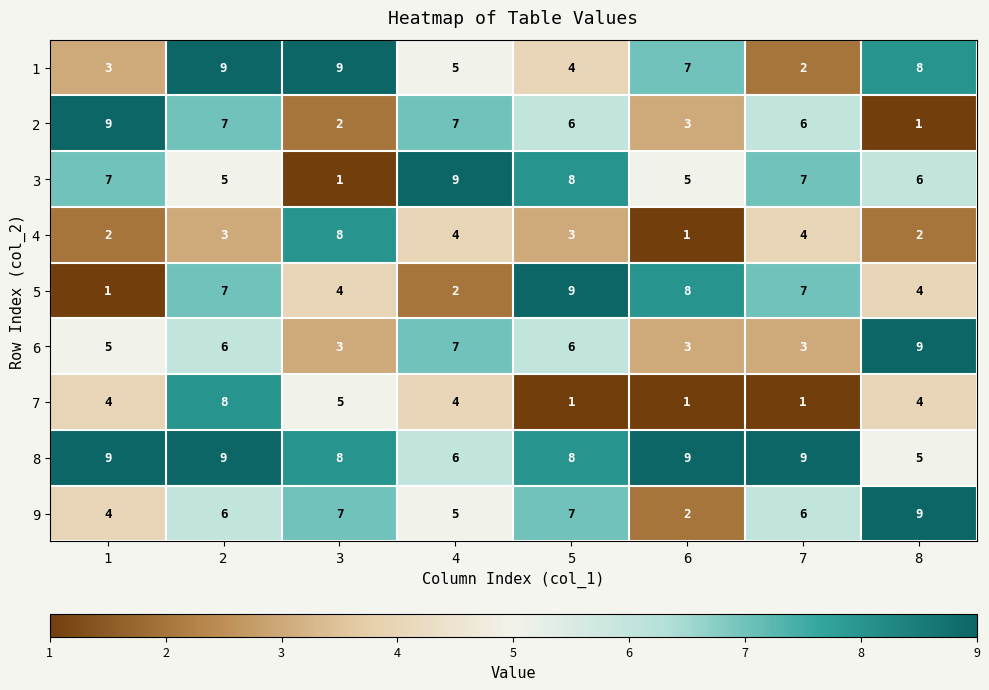

What is the difference between the highest and lowest values at 7?

8